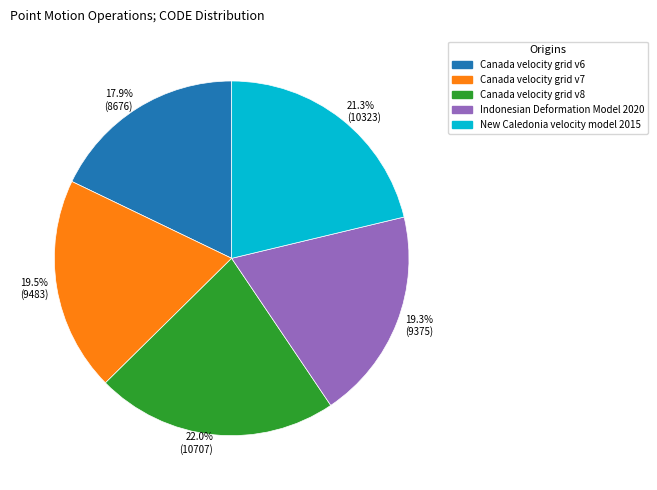

What is the total percentage of Indonesian Deformation Model 2020 and New Caledonia velocity model 2015?

40.6%